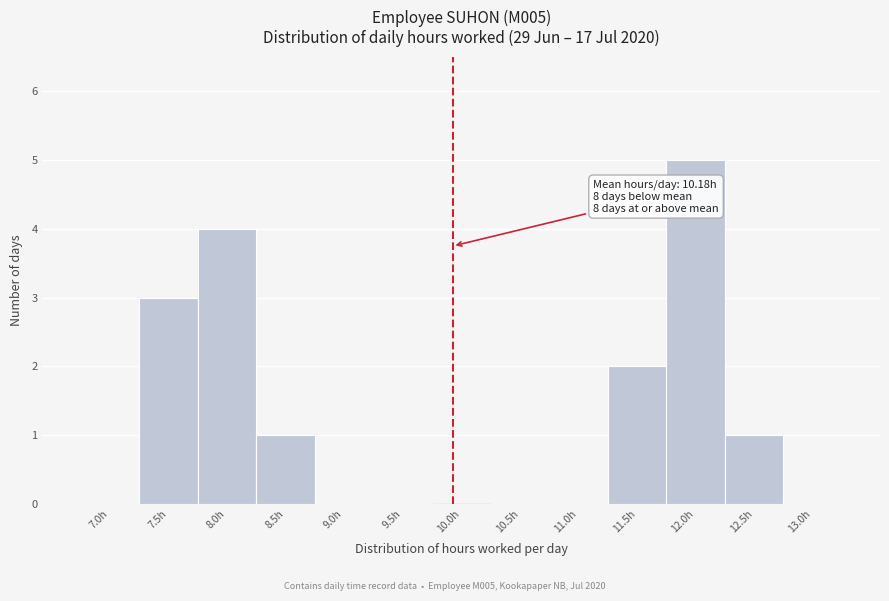

Reading left to right, transcribe all the data shown in this chart.

7.0h=0	7.5h=3	8.0h=4	8.5h=1	9.0h=0	9.5h=0	10.0h=0	10.5h=0	11.0h=0	11.5h=2	12.0h=5	12.5h=1	13.0h=0